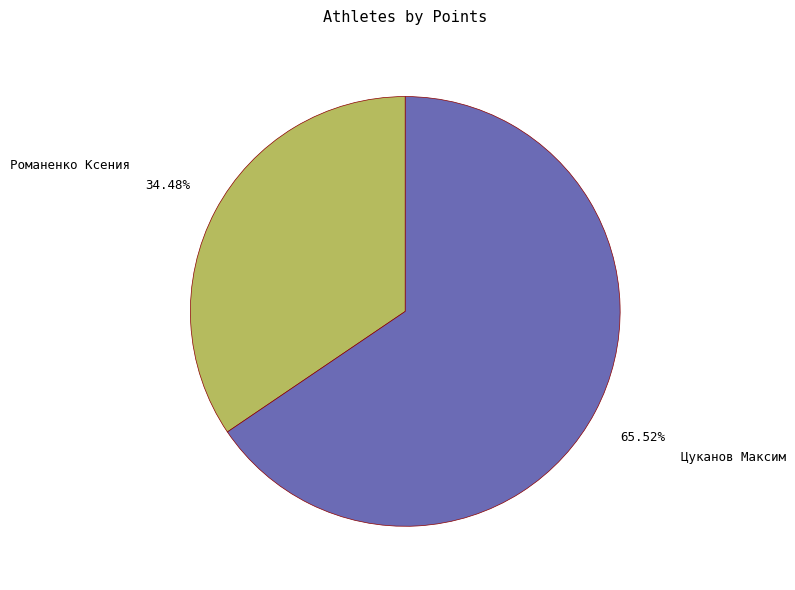

Is Романенко Ксения the majority of the pie?

No